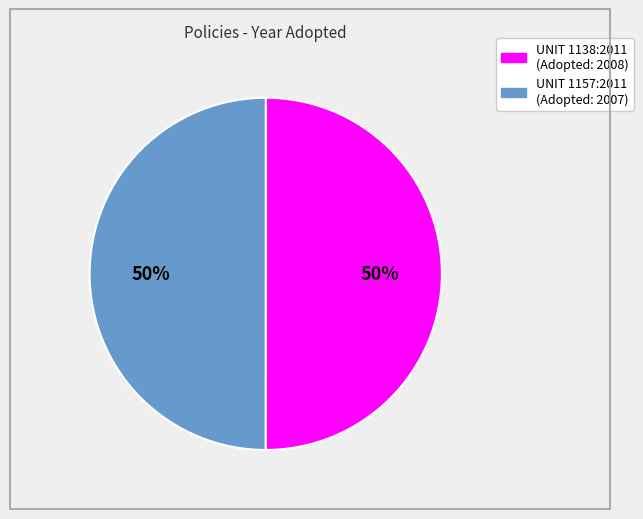

How many segments does this pie chart have?

2